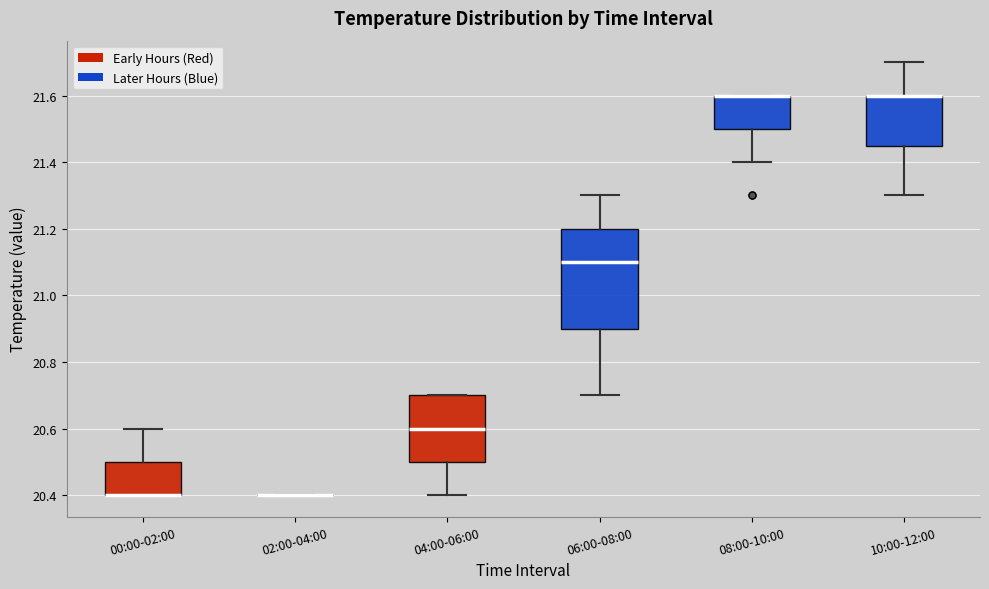

Reading left to right, read every box against the y-axis: the position of its median line, the range the box covers, and the ends of its whiskers. The values are not printed on the chart, so give them approximately, as read against the axis.

00:00-02:00: median 20.40 (drawn on the box's lower edge), box 20.40 to 20.50, whiskers 20.40 to 20.60
02:00-04:00: box collapsed to a line at 20.40, whiskers 20.40 to 20.40
04:00-06:00: median 20.60, box 20.50 to 20.70, whiskers 20.40 to 20.70
06:00-08:00: median 21.10, box 20.90 to 21.20, whiskers 20.70 to 21.30
08:00-10:00: median 21.60 (drawn on the box's upper edge), box 21.50 to 21.60, whiskers 21.40 to 21.60
10:00-12:00: median 21.60 (drawn on the box's upper edge), box 21.46 to 21.60, whiskers 21.30 to 21.70